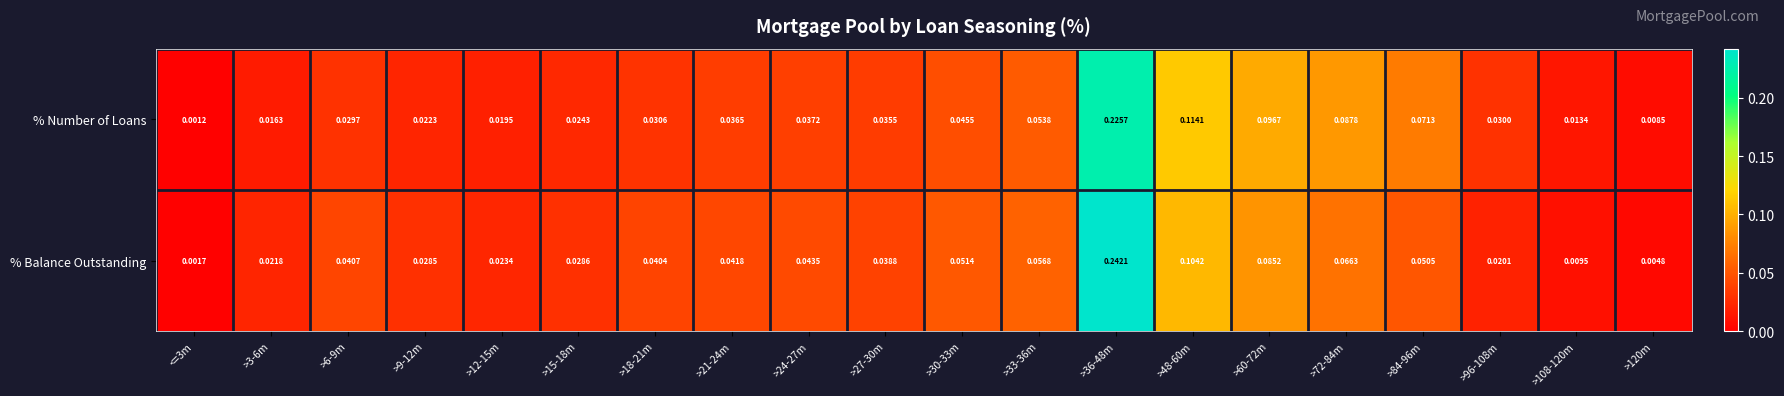

Which label corresponds to the smallest value in the chart?

<=3m